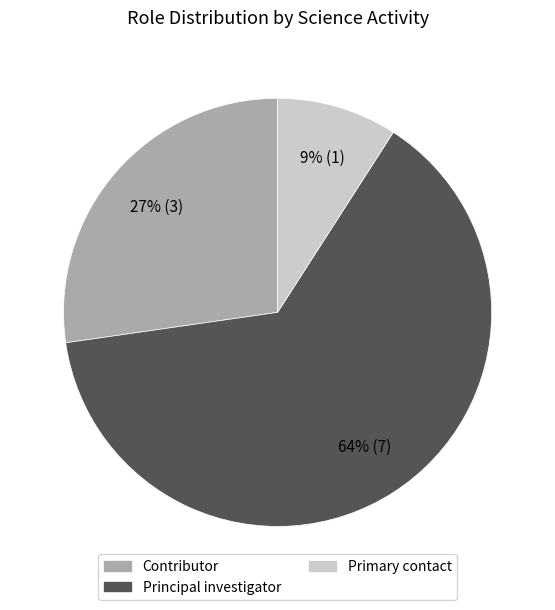

Combined, do Principal investigator and Contributor account for over 50%?

Yes